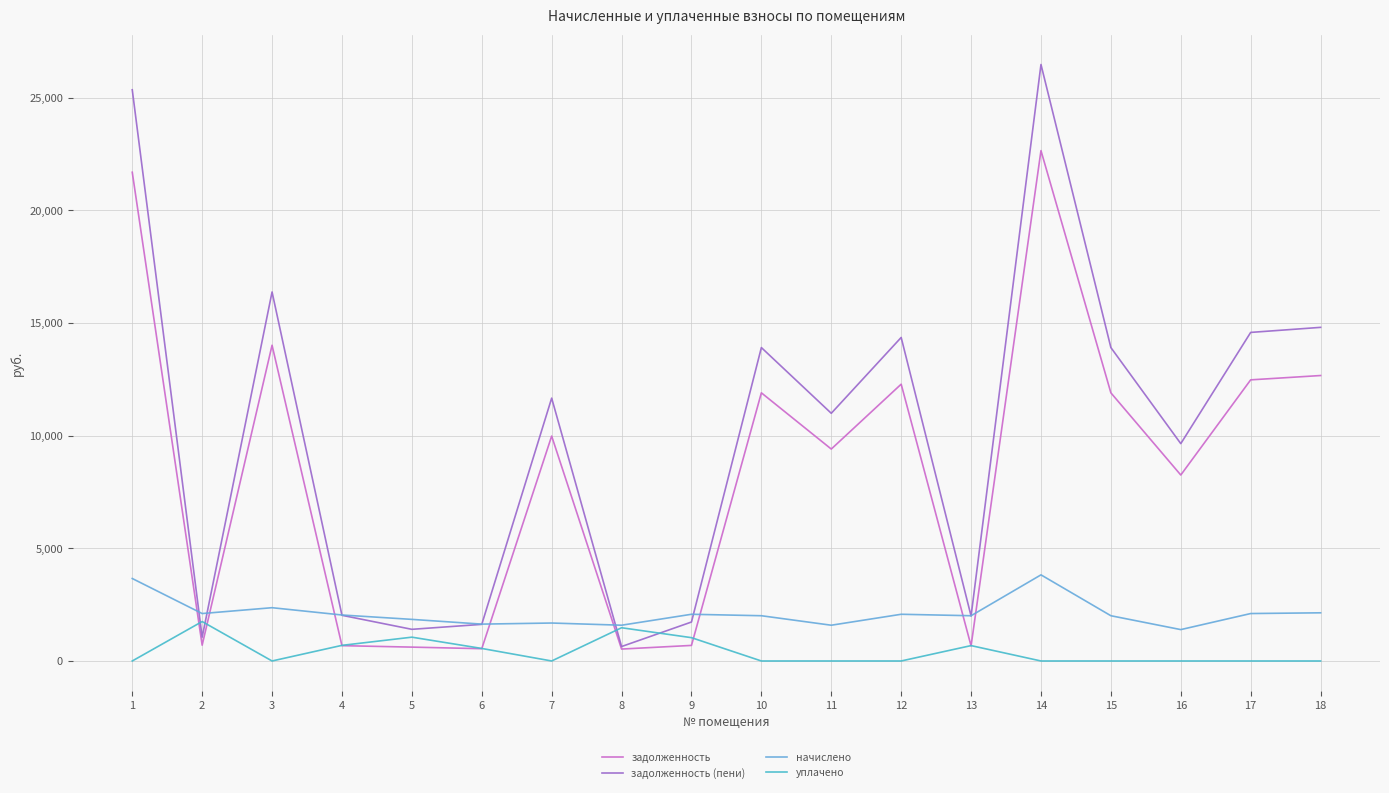

What is the average value of the начислено series?

2119.5